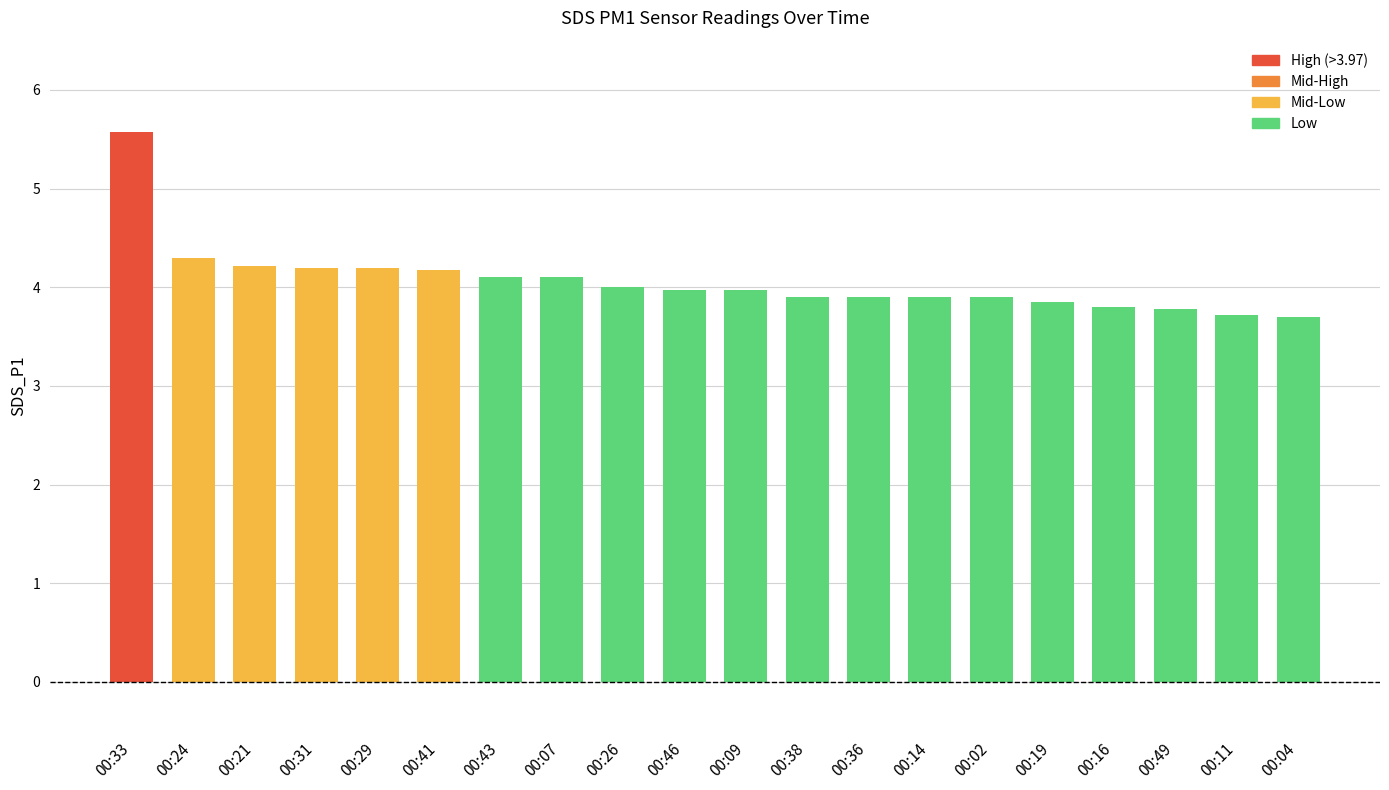

What is the label of the 11th bar from the left?

00:09